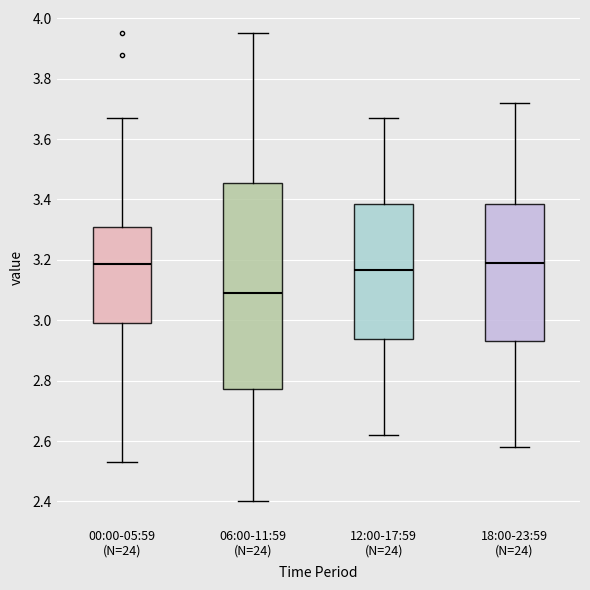

Reading left to right, transcribe this box plot: for each box, give where its median line is, the range the box spans, and where its two whiskers end, as read against the y-axis. The values are not printed on the chart, so give them approximately, as read against the axis.

00:00-05:59 (N=24): median 3.18, box 3.00 to 3.30, whiskers 2.54 to 3.68
06:00-11:59 (N=24): median 3.10, box 2.78 to 3.46, whiskers 2.40 to 3.96
12:00-17:59 (N=24): median 3.16, box 2.94 to 3.38, whiskers 2.62 to 3.68
18:00-23:59 (N=24): median 3.20, box 2.94 to 3.38, whiskers 2.58 to 3.72